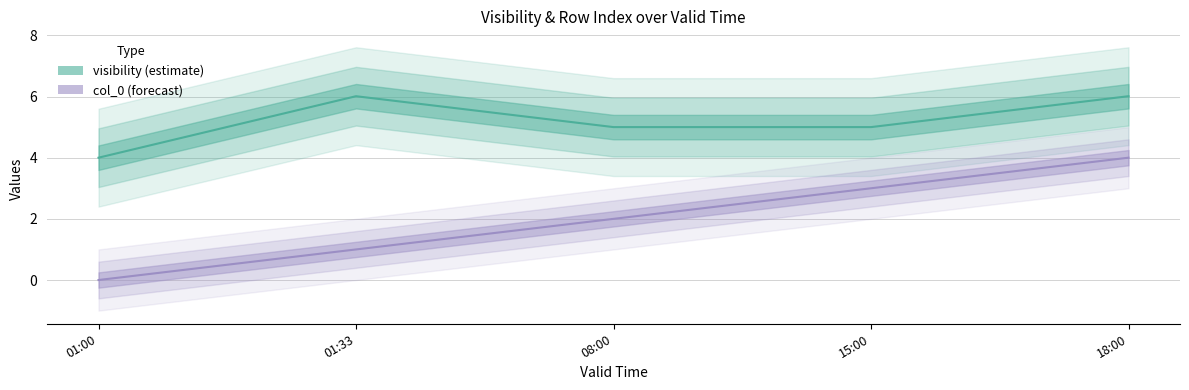

What is the approximate value of visibility at 01:00?

4.0